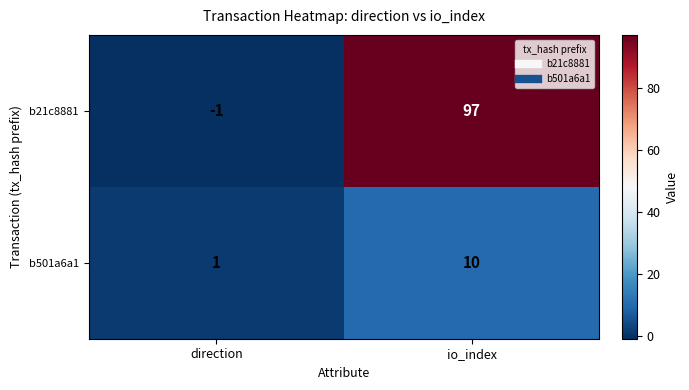

At which category does the chart reach its peak across all series?

io_index